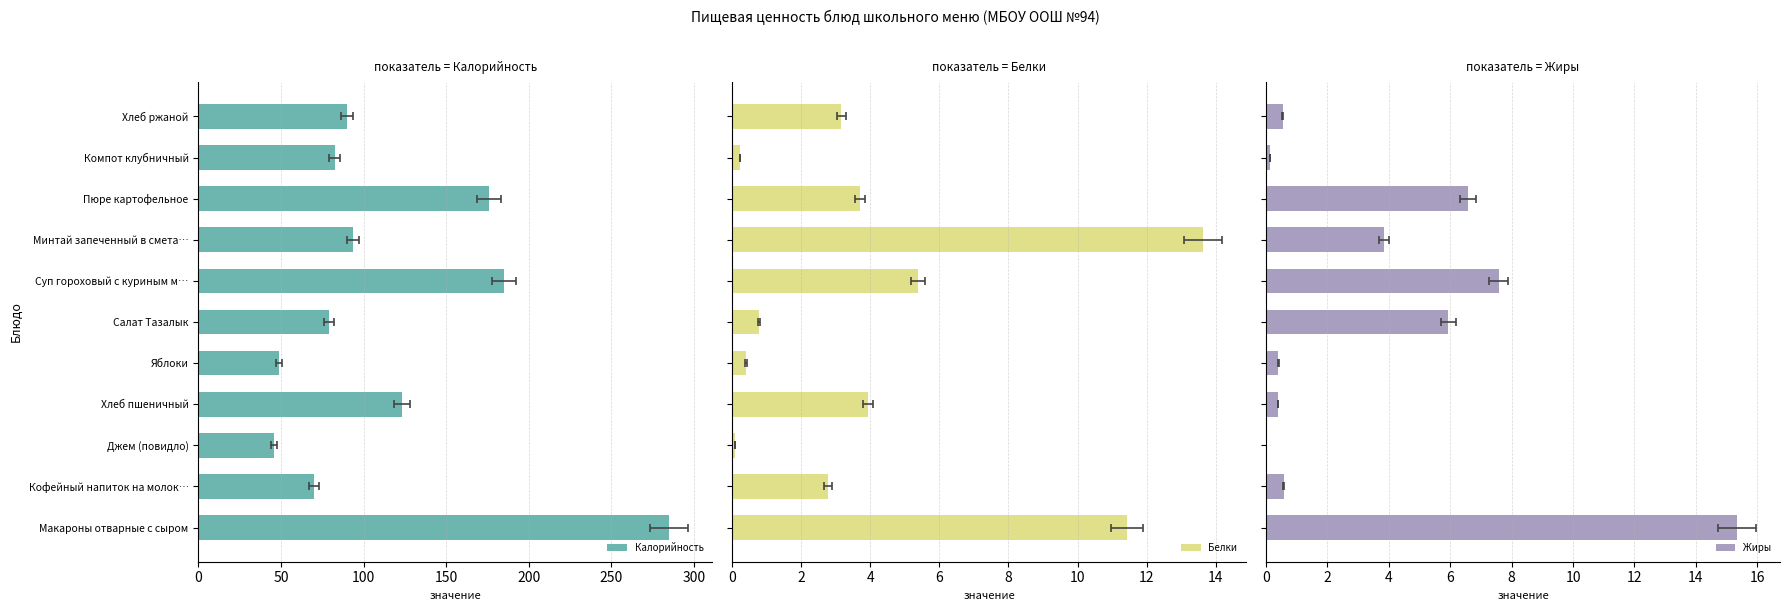

How many data points in Калорийность are less than 90?

5